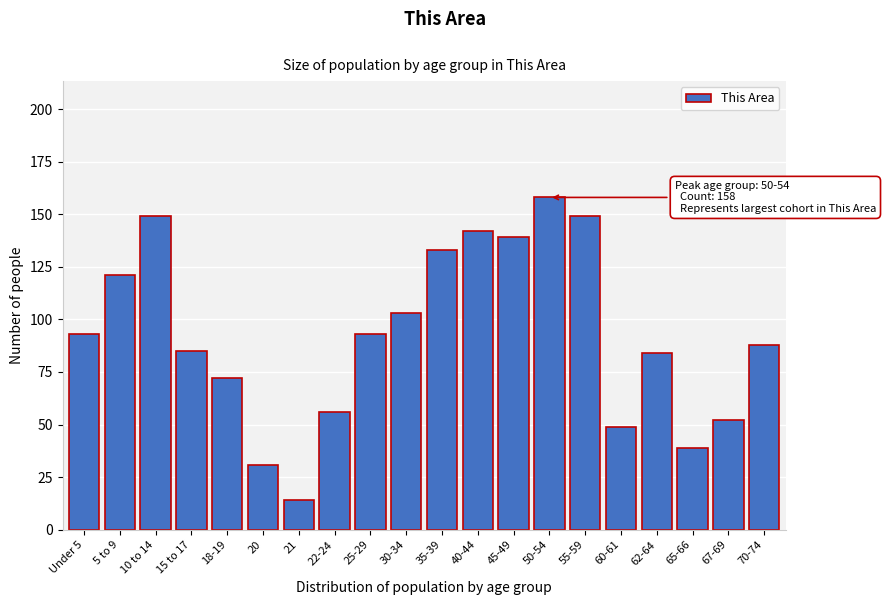

Reading left to right, list all the values displayed in this chart.

93	121	149	85	72	31	14	56	93	103	133	142	139	158	149	49	84	39	52	88